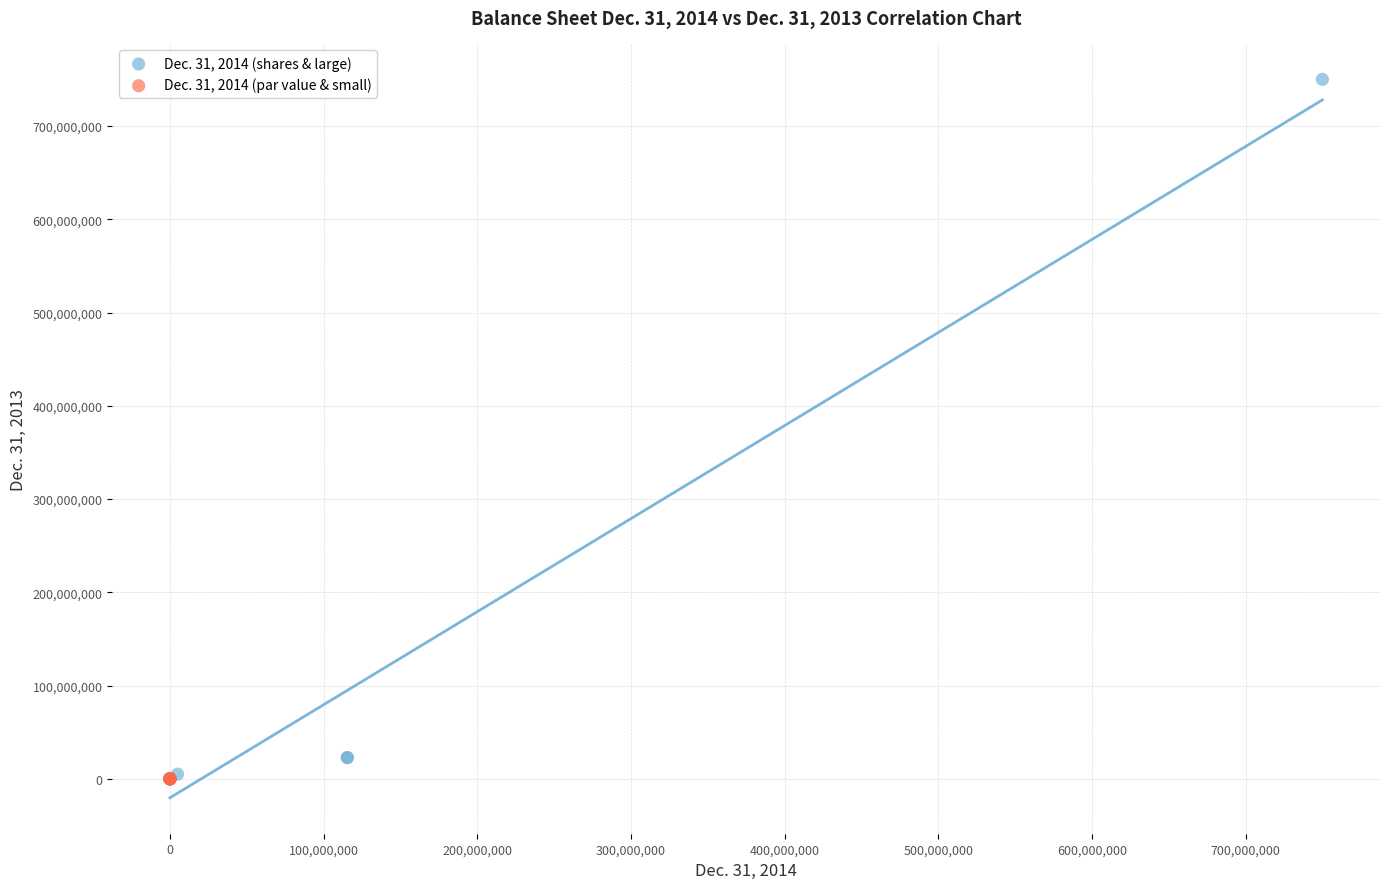

Which series reaches the maximum Y coordinate?

Dec. 31, 2014 (shares & large)